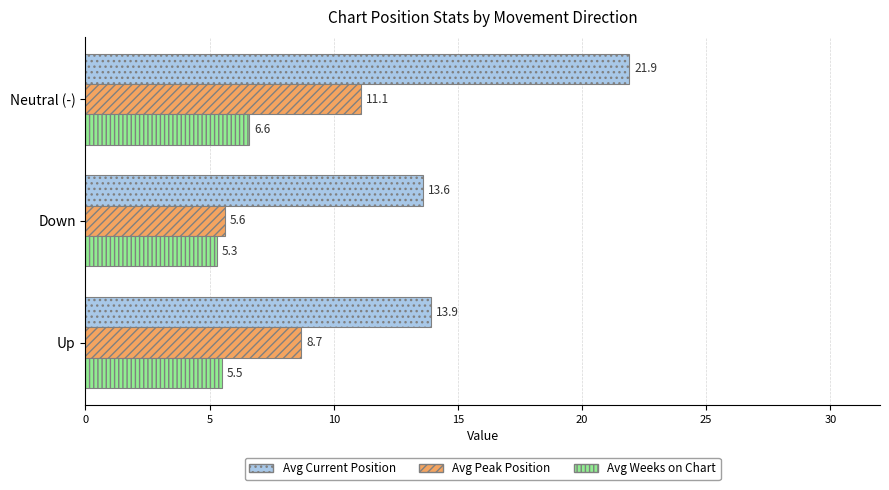

The Avg Weeks on Chart series shows 5.5 at Up. True or false?

True